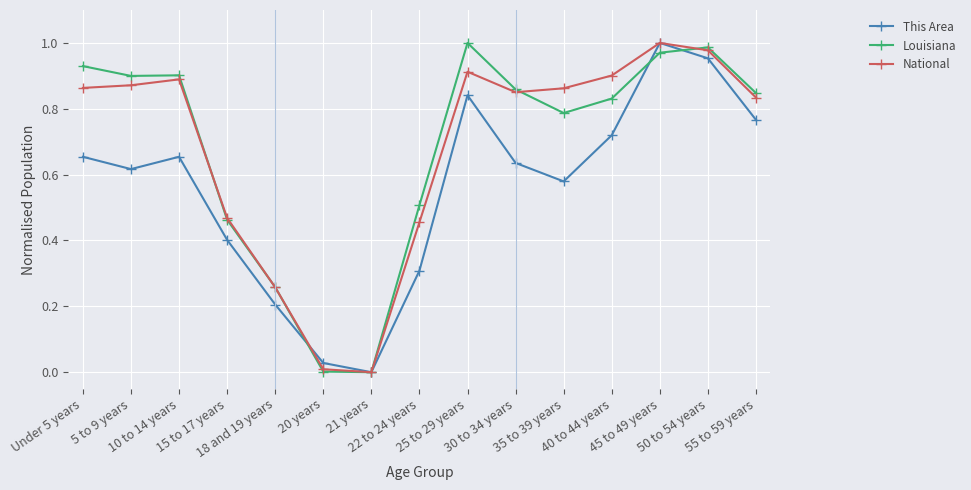

How many data points does each series have?

15